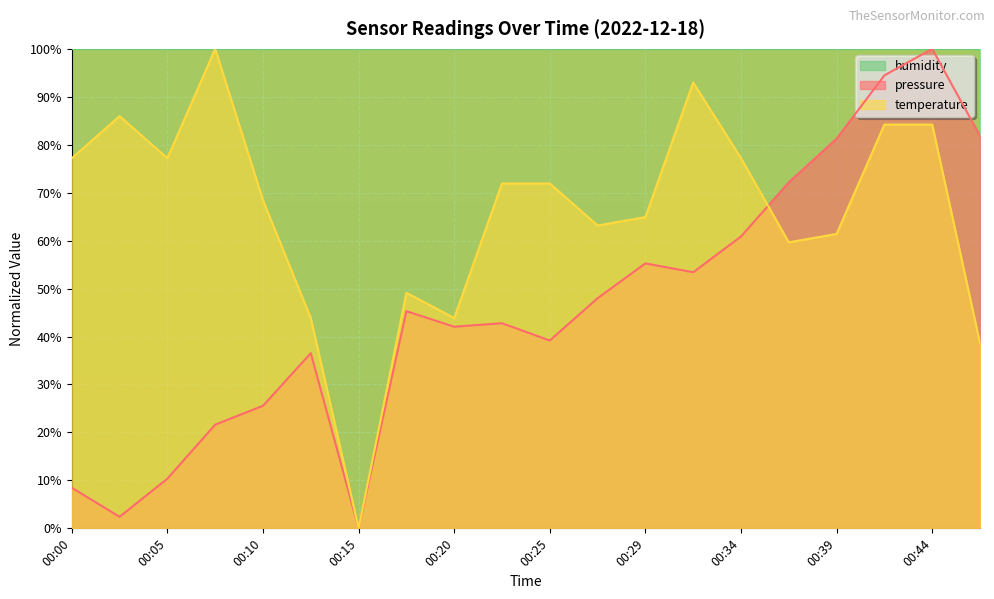

How many lines are shown in the chart?

3